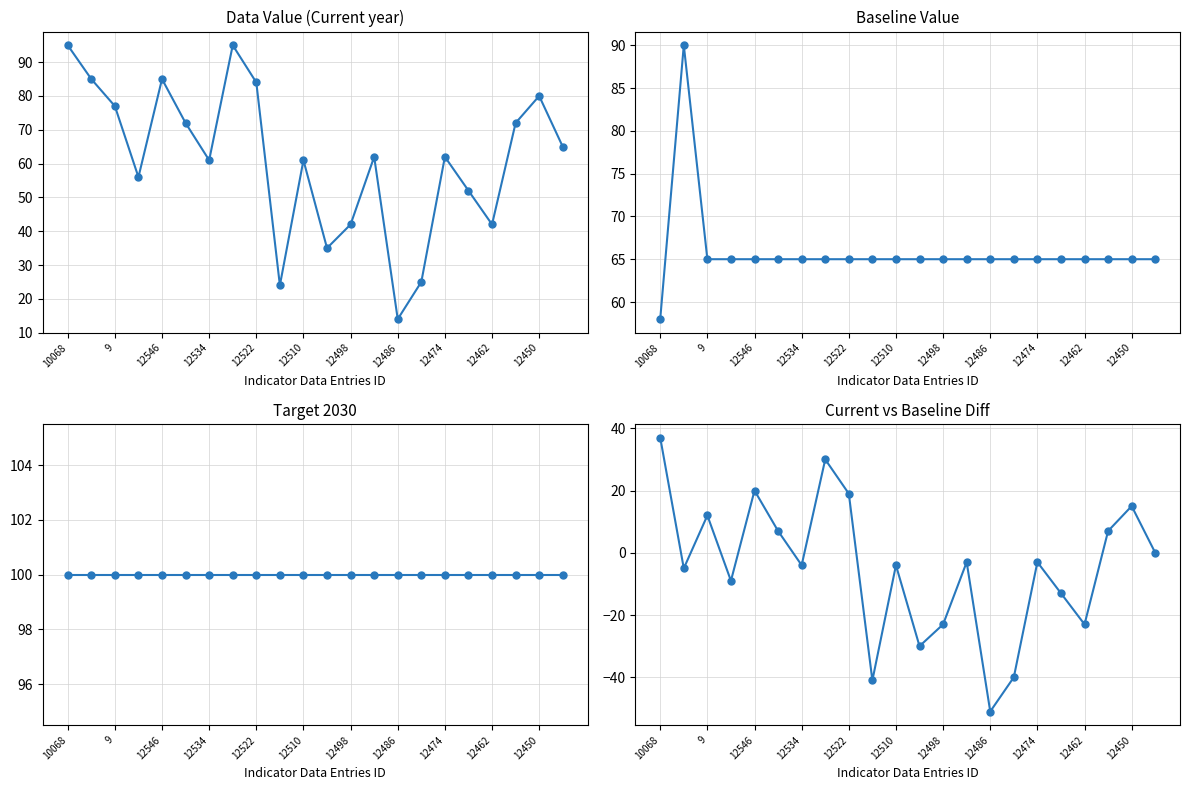

Between which two adjacent categories do Baseline Value and Data Value (Current year) first intersect?

10068 and 9